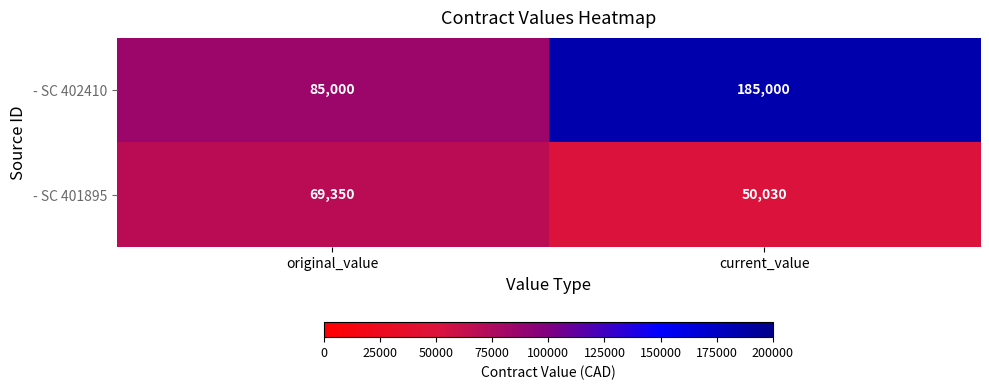

Count the number of categories in the chart.

2